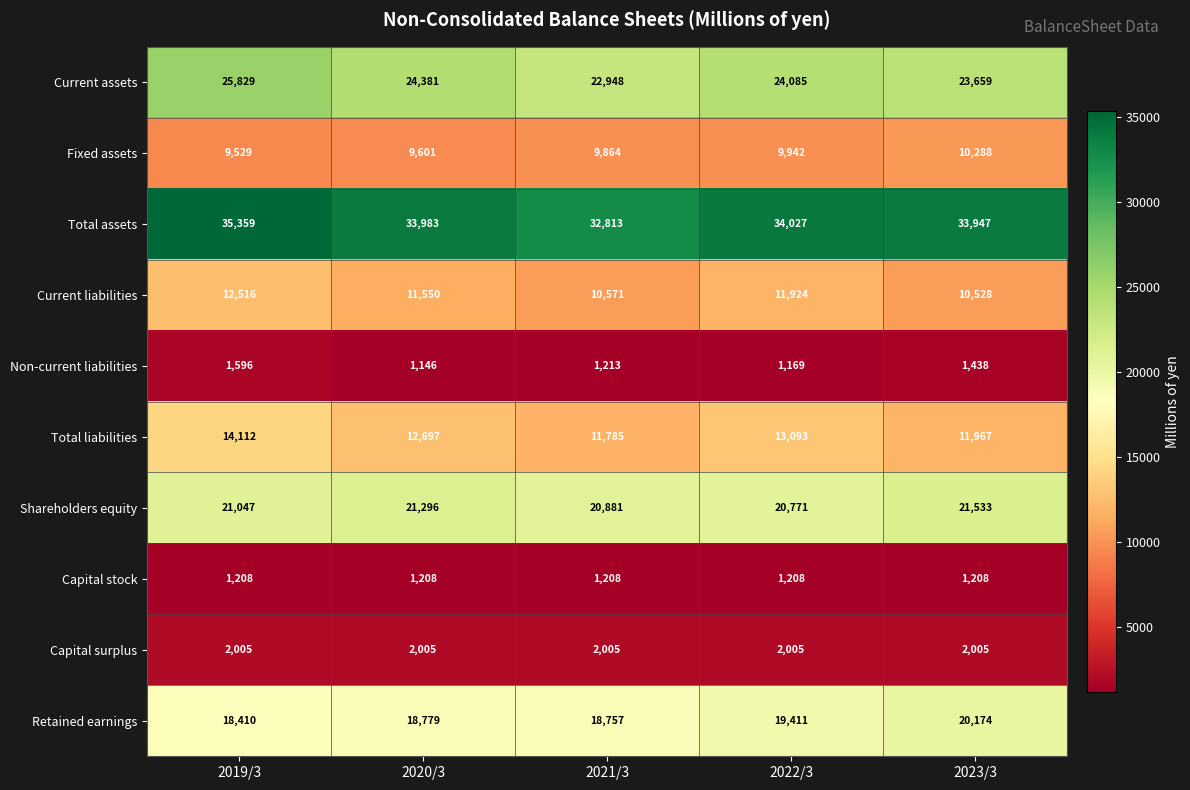

What is the minimum value shown in the chart?

1146